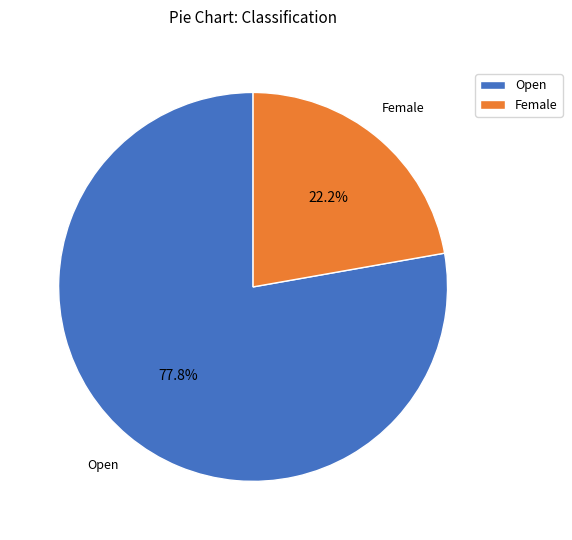

True or false: Female accounts for 17% of the total.

False